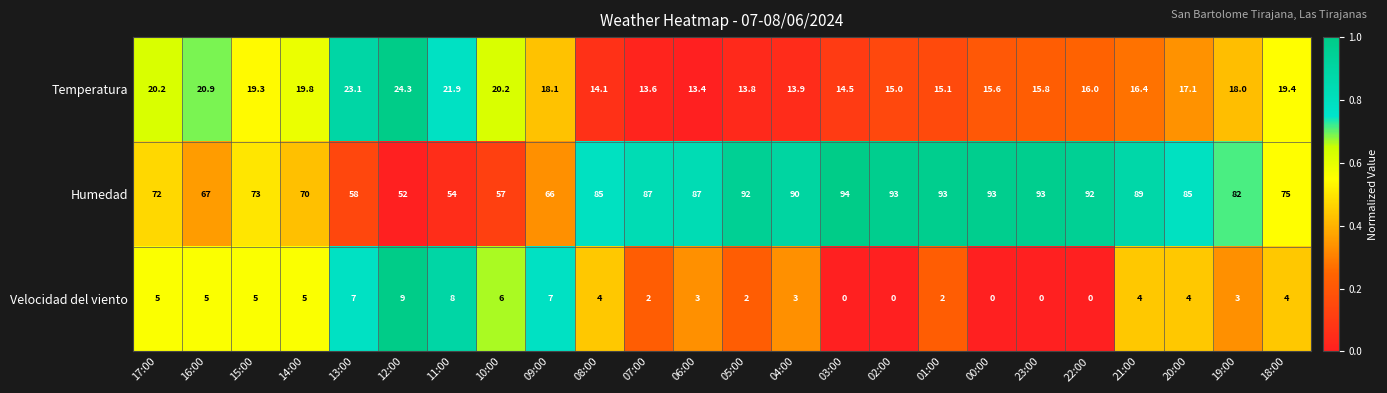

What is the total value across all series at 13:00?

88.1